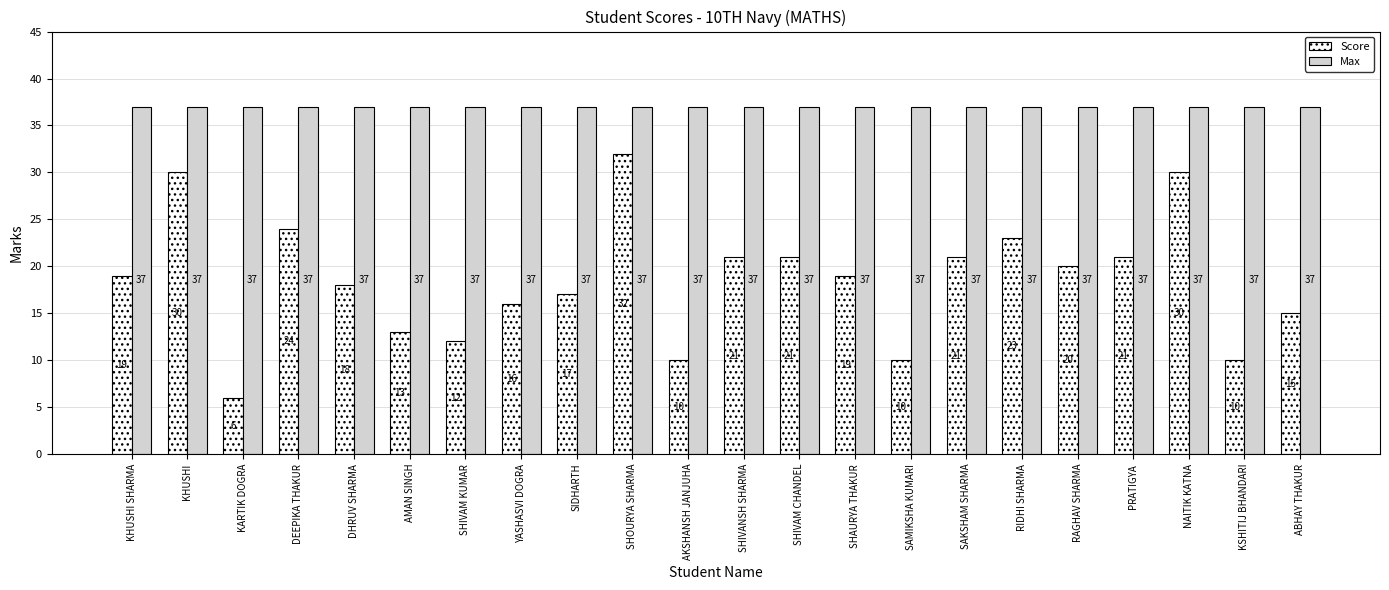

What is the minimum value shown in the chart?

6